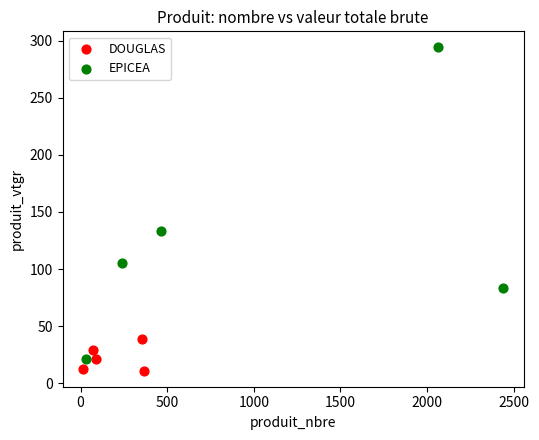

Which series contains the highest Y value?

EPICEA